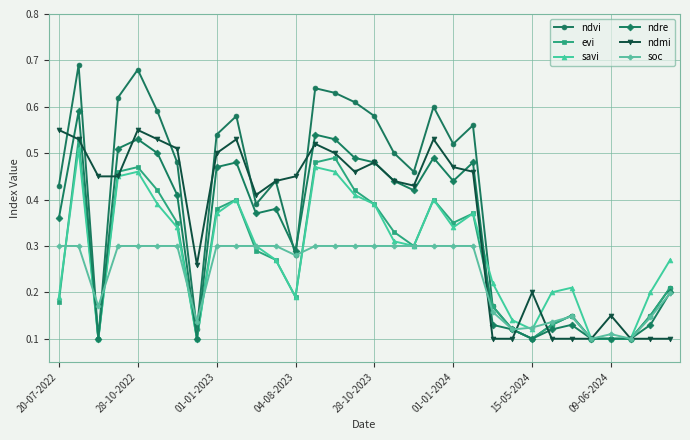

How many savi values are between 0 and 1?

32